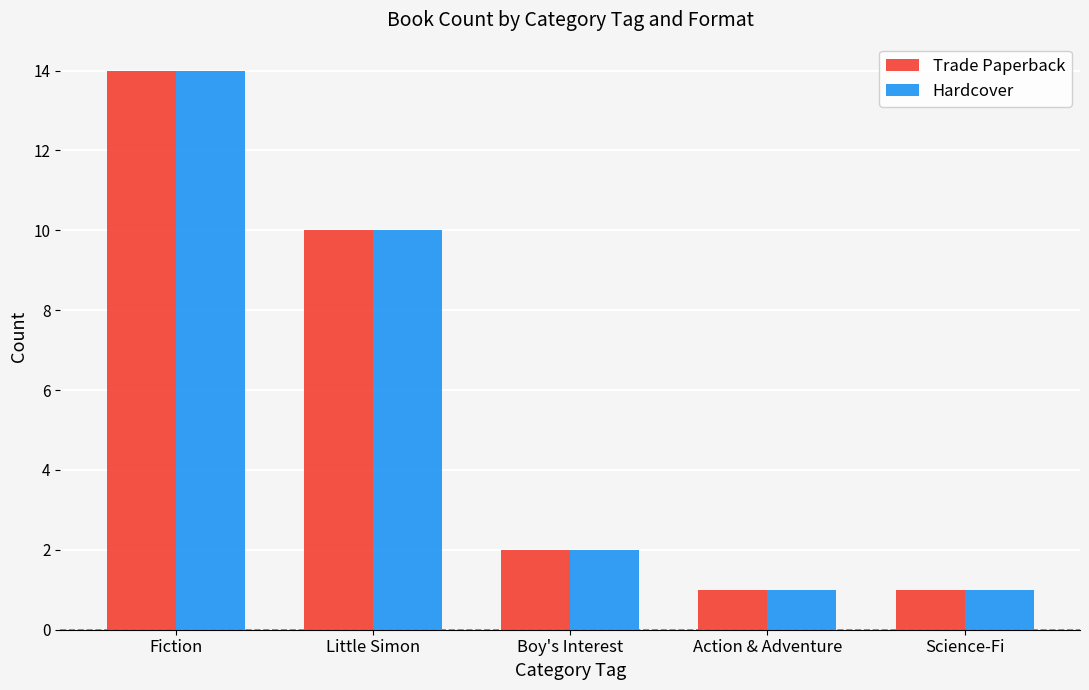

At which label does Hardcover first exceed 2?

Fiction